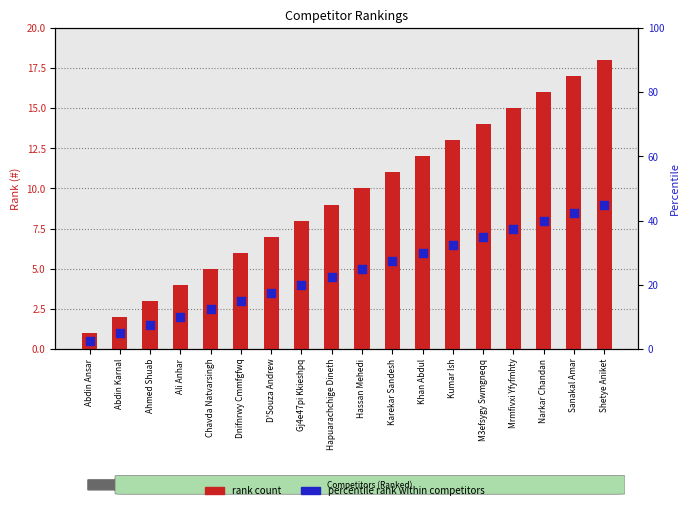

Which series contains the lowest Y value?

percentile rank within competitors